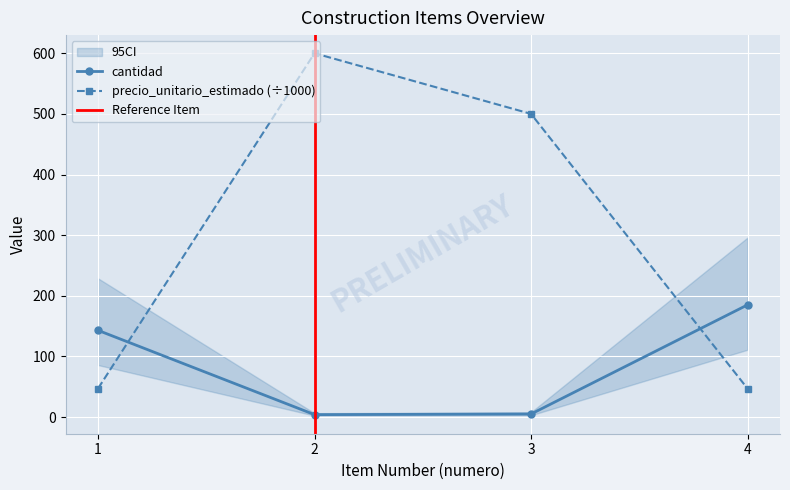

At how many categories does at least one series exceed 540?

1